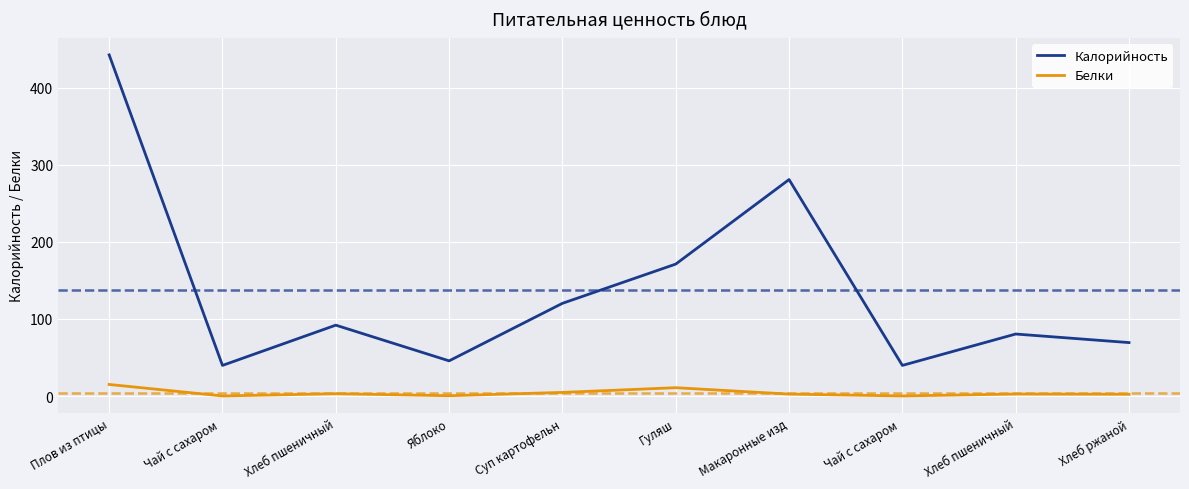

How many lines are shown in the chart?

2